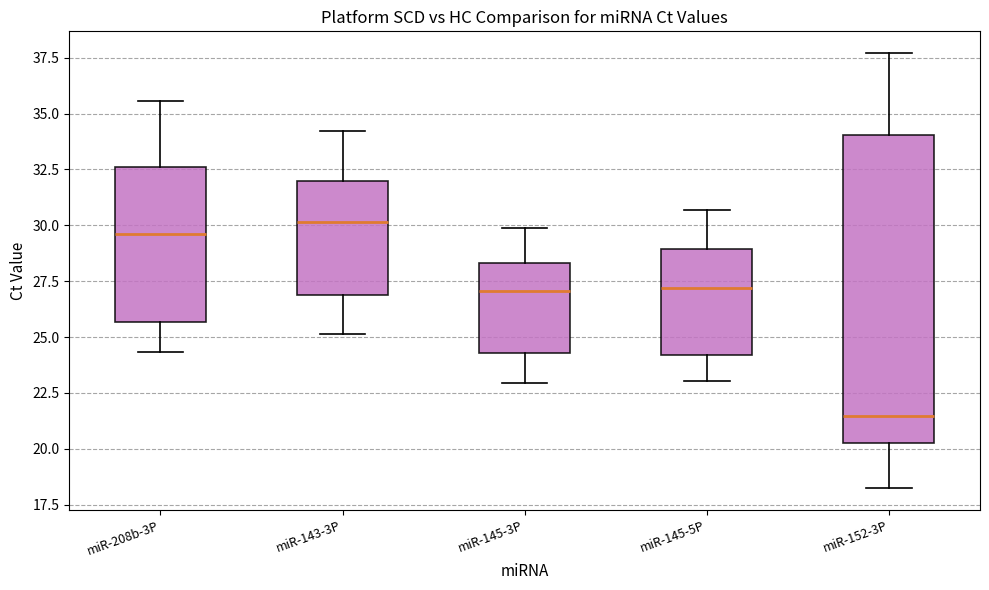

Reading left to right, read every box against the y-axis: the position of its median line, the range the box covers, and the ends of its whiskers. The values are not printed on the chart, so give them approximately, as read against the axis.

miR-208b-3P: median 29.5, box 25.5 to 32.5, whiskers 24.5 to 35.5
miR-143-3P: median 30.0, box 27.0 to 32.0, whiskers 25.0 to 34.0
miR-145-3P: median 27.0, box 24.5 to 28.5, whiskers 23.0 to 30.0
miR-145-5P: median 27.0, box 24.0 to 29.0, whiskers 23.0 to 30.5
miR-152-3P: median 21.5, box 20.0 to 34.0, whiskers 18.0 to 37.5